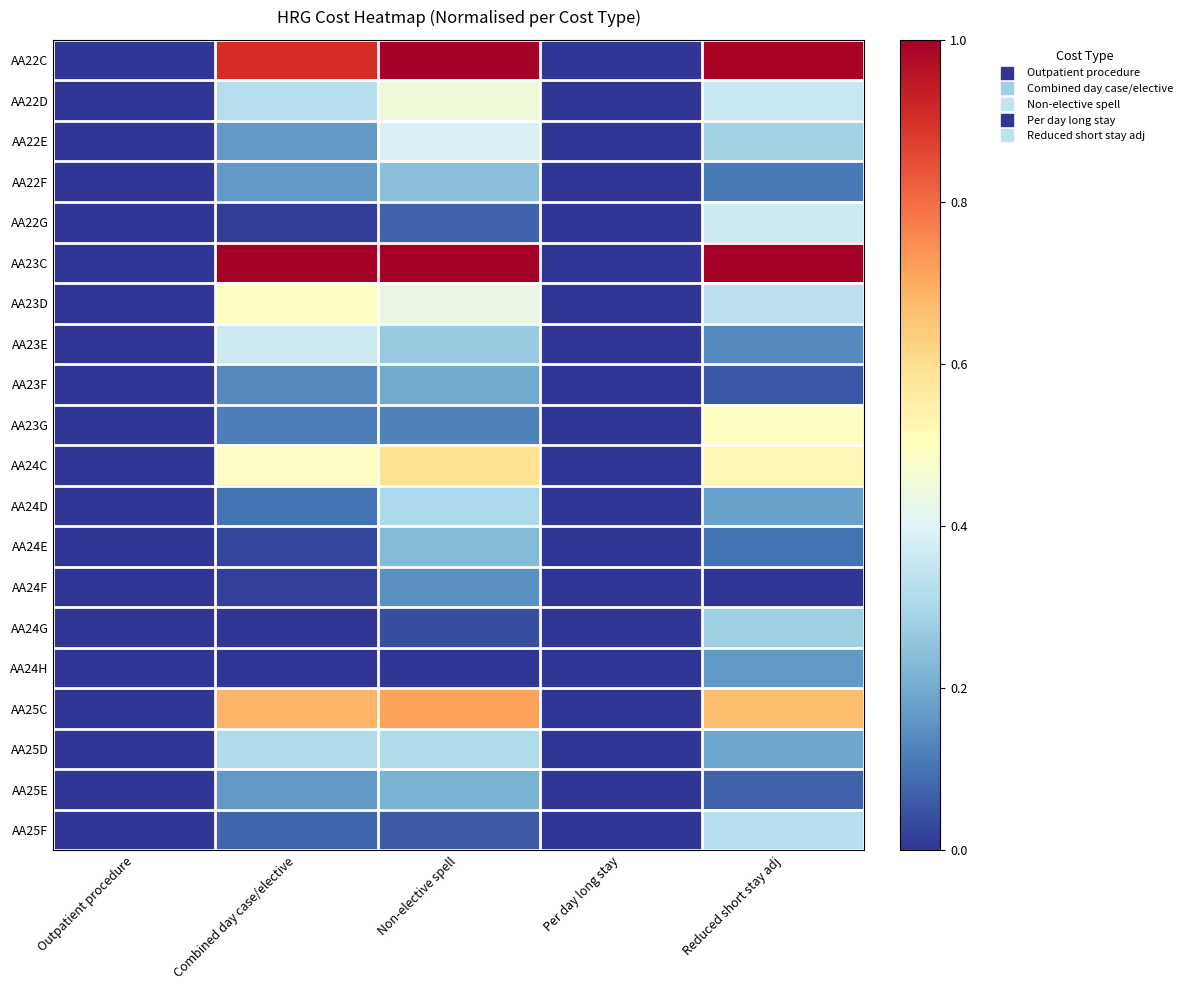

How many series are shown in this chart?

20